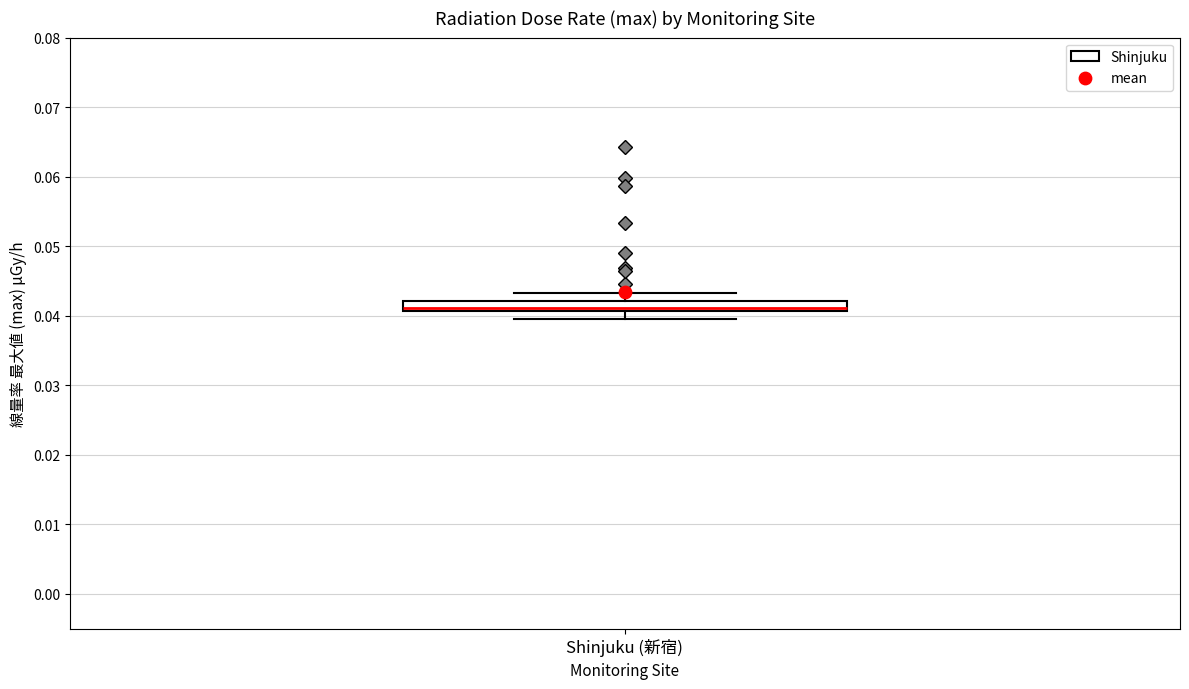

Where is the lower edge of the box for Shinjuku (新宿) on the y-axis? The values are not printed on the chart, so give them approximately, as read against the axis.

0.041